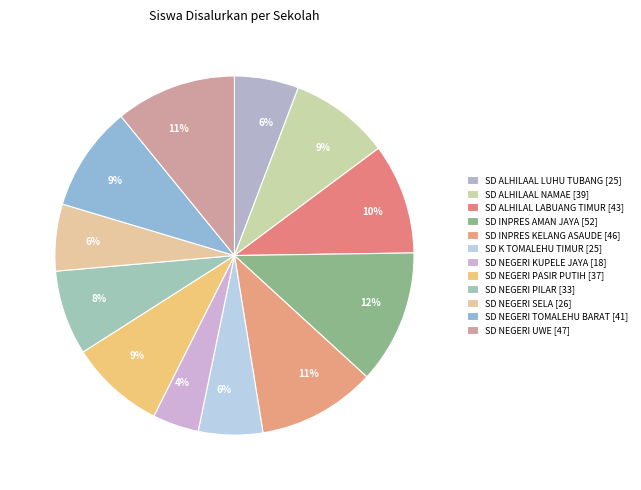

How many slices are in this pie chart?

12